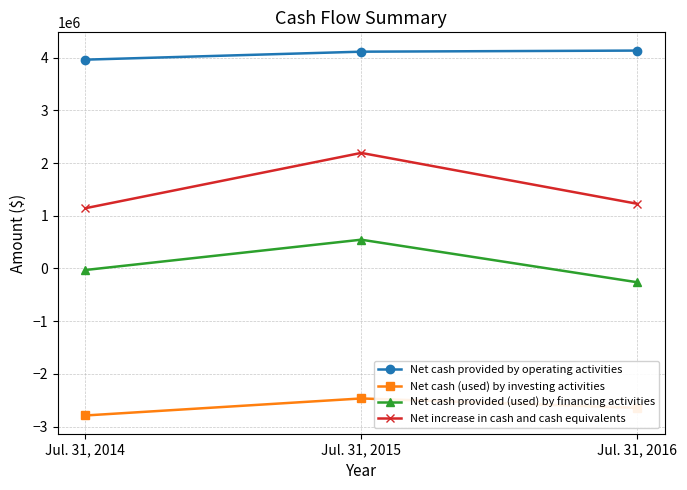

Rank the series at Jul. 31, 2016 from lowest to highest value.

Net cash (used) by investing activities, Net cash provided (used) by financing activities, Net increase in cash and cash equivalents, Net cash provided by operating activities